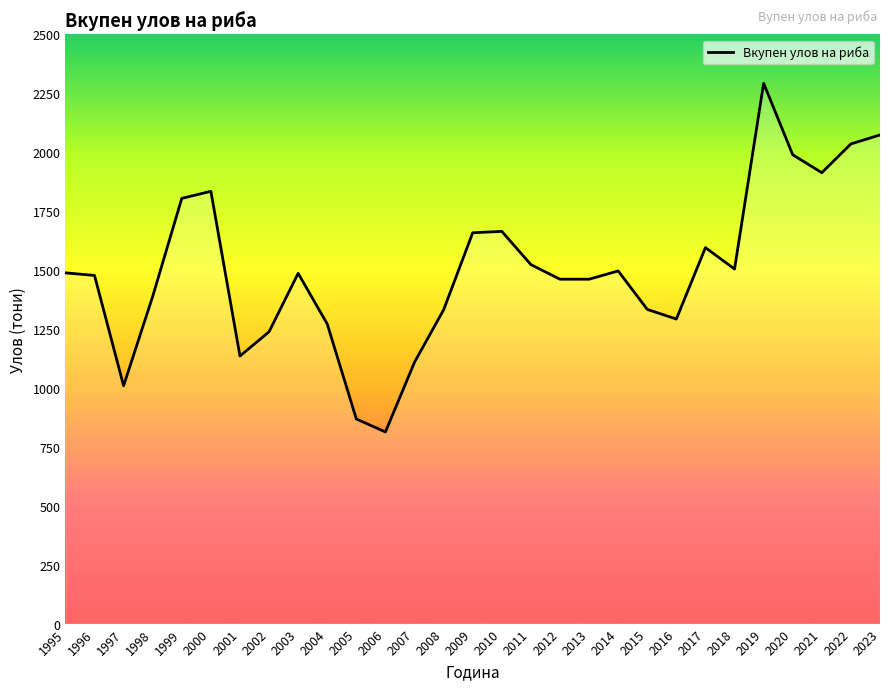

What is the difference between the maximum and minimum values?

1479